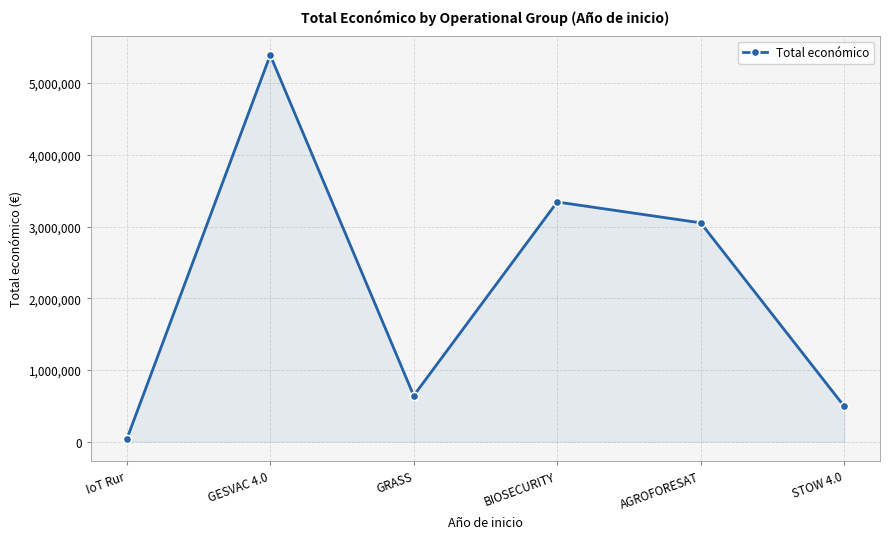

How many lines are shown in the chart?

1